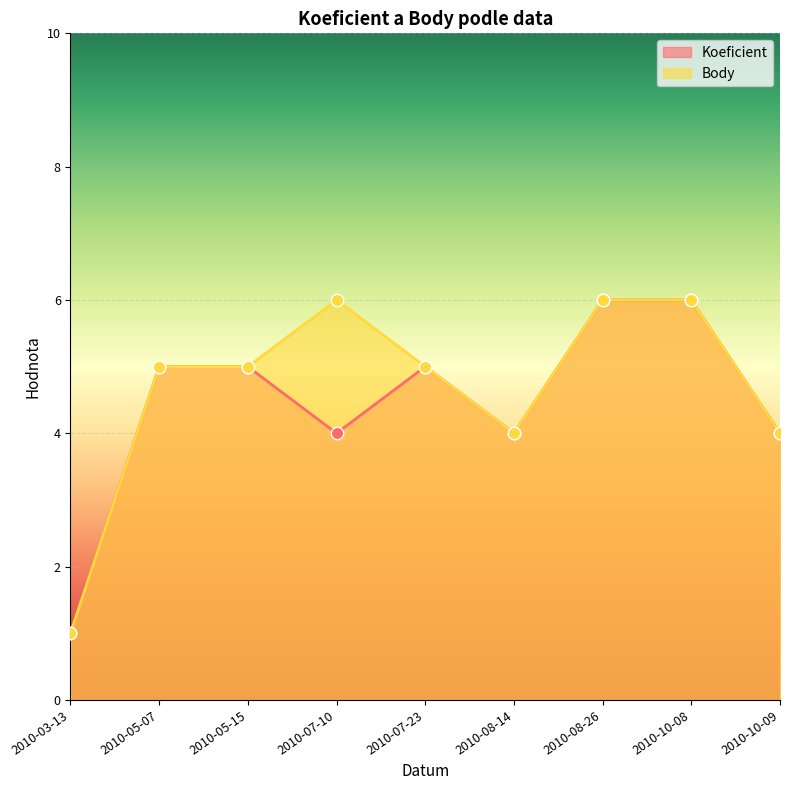

Is the value of Koeficient at 2010-07-23 greater than the value of Body at 2010-10-08?

No